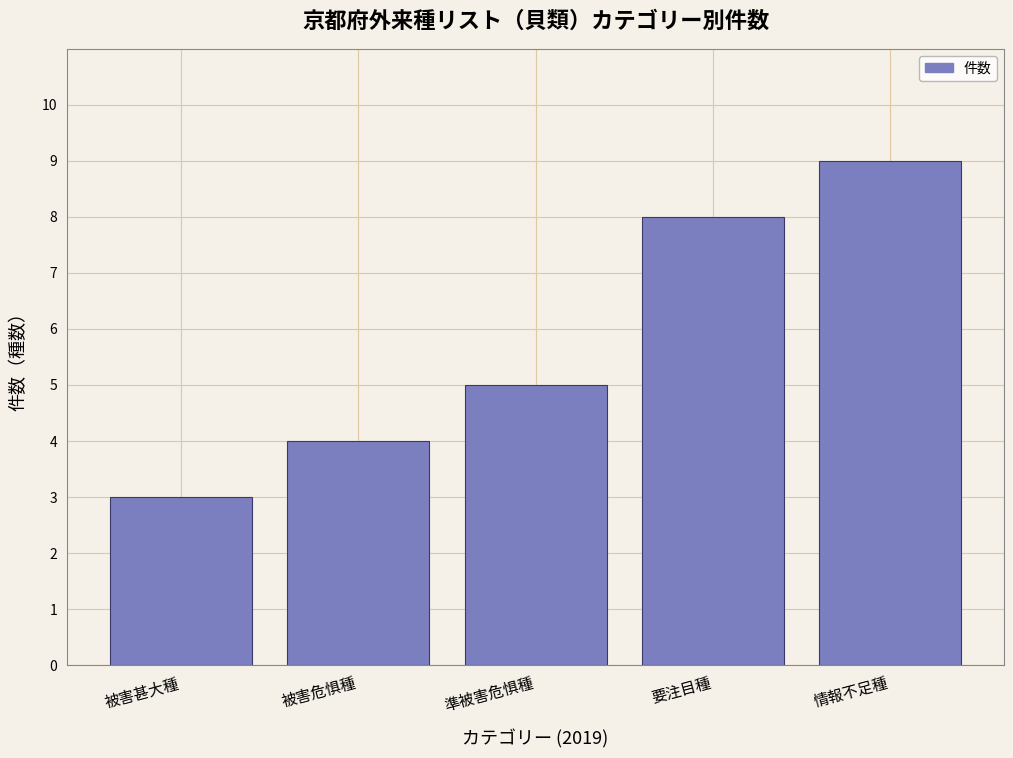

Reading left to right, transcribe all the data shown in this chart.

被害甚大種=3	被害危惧種=4	準被害危惧種=5	要注目種=8	情報不足種=9